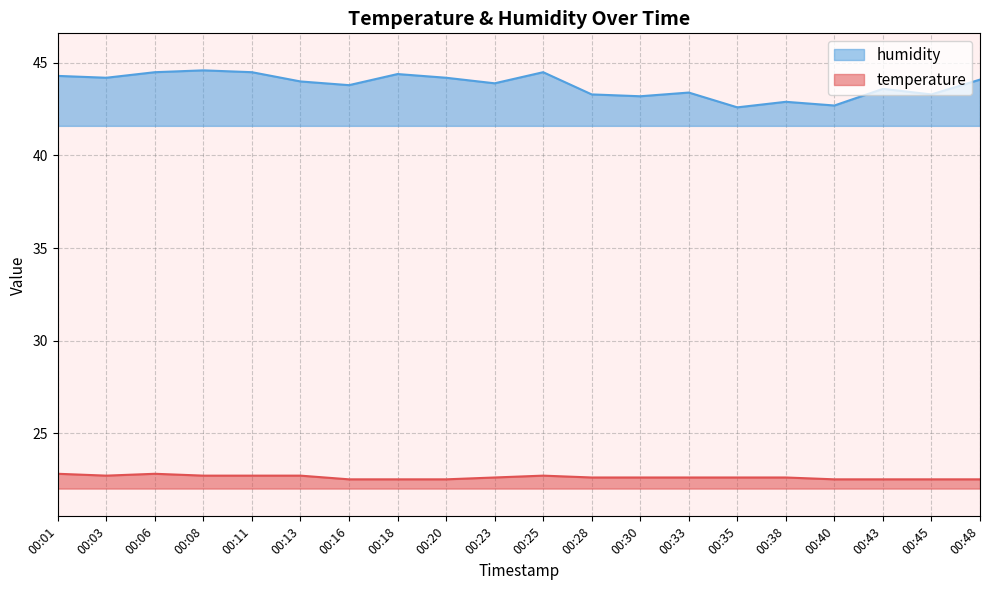

Rank the categories by temperature value from lowest to highest.

00:16, 00:18, 00:20, 00:40, 00:43, 00:45, 00:48, 00:23, 00:28, 00:30, 00:33, 00:35, 00:38, 00:03, 00:08, 00:11, 00:13, 00:25, 00:01, 00:06